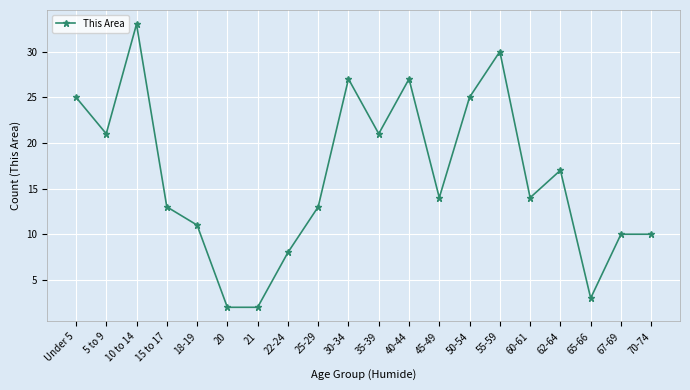

How many data points does each series have?

20